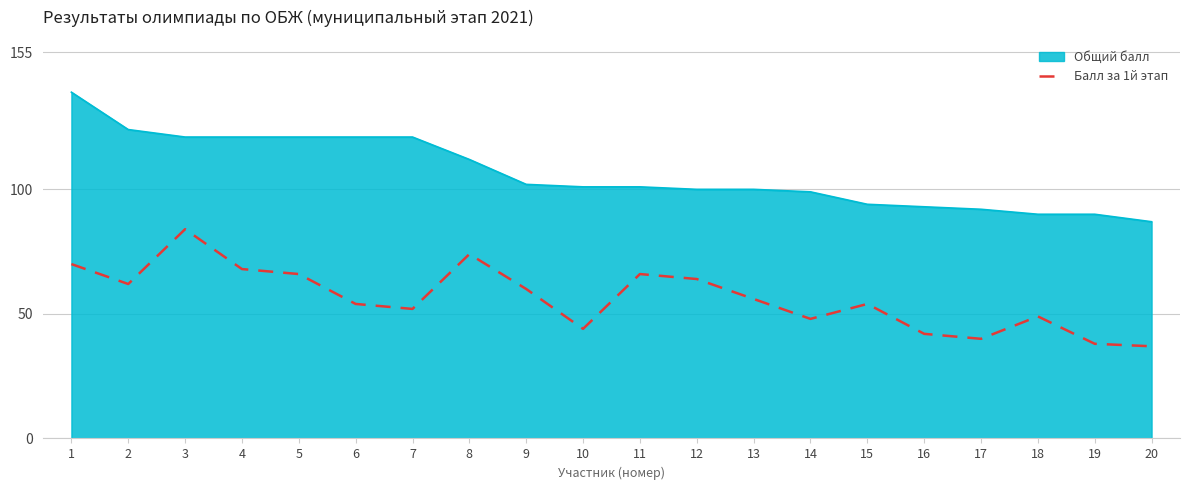

Does the chart display data point markers on the line(s)?

No